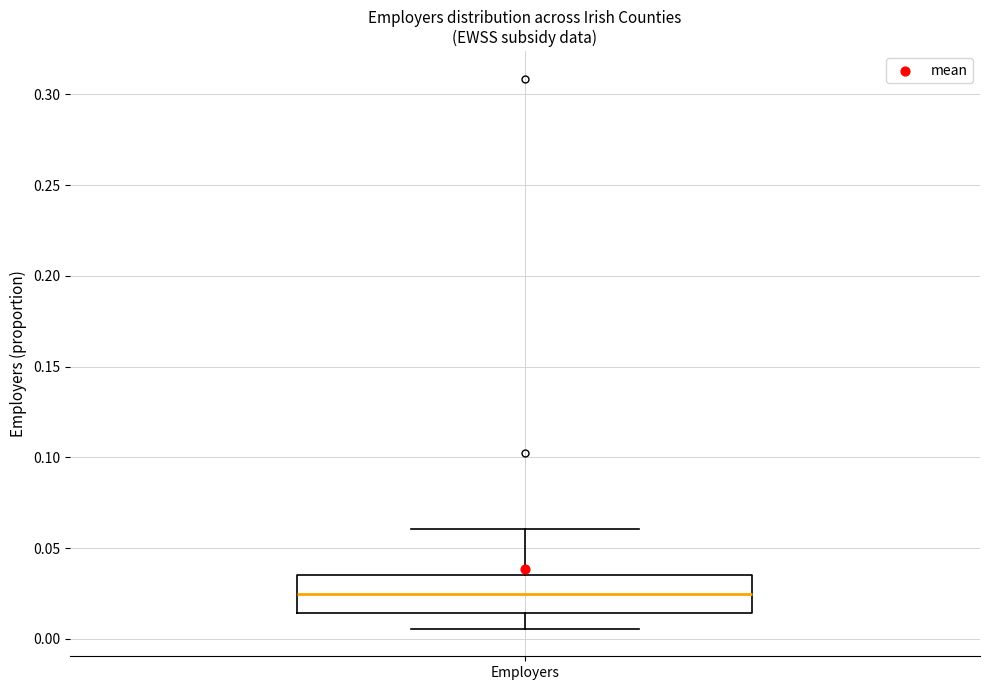

Transcribe this box plot: give where the median line is, the range the box spans, and where the two whiskers end, as read against the y-axis. The values are not printed on the chart, so give them approximately, as read against the axis.

median 0.025, box 0.015 to 0.035, whiskers 0.005 to 0.060